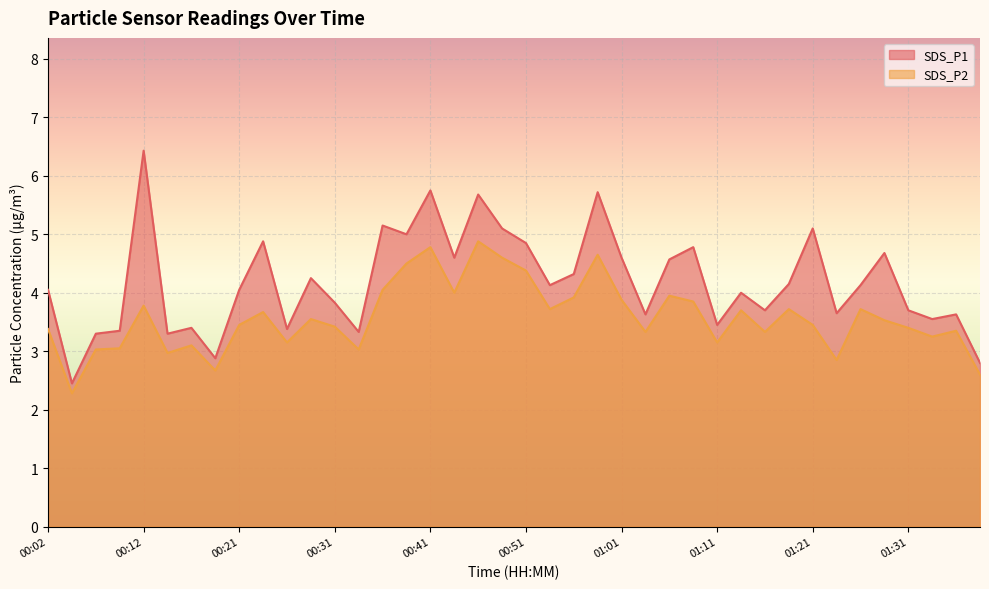

How many categories are shown in the chart?

40